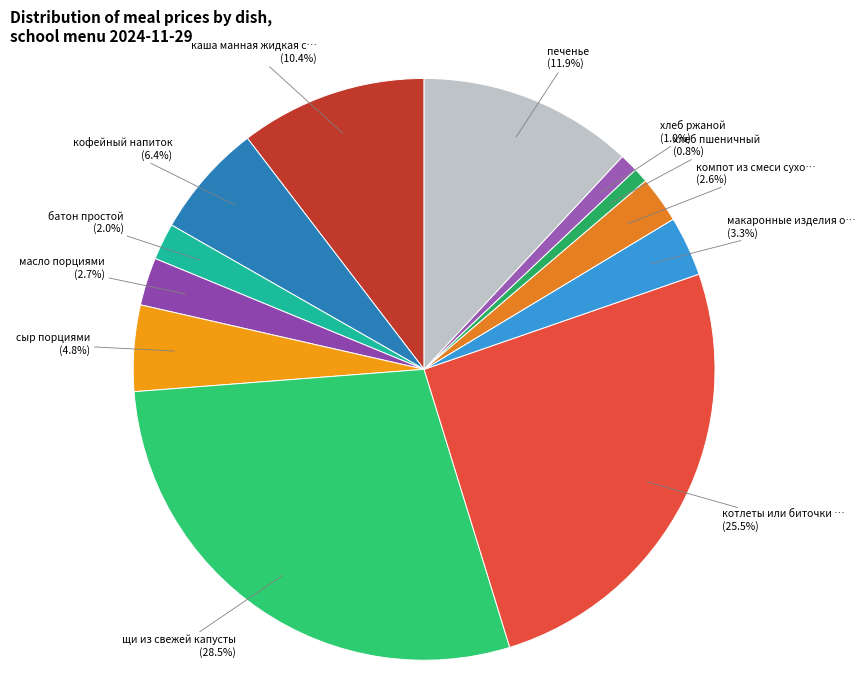

How many segments does this pie chart have?

12